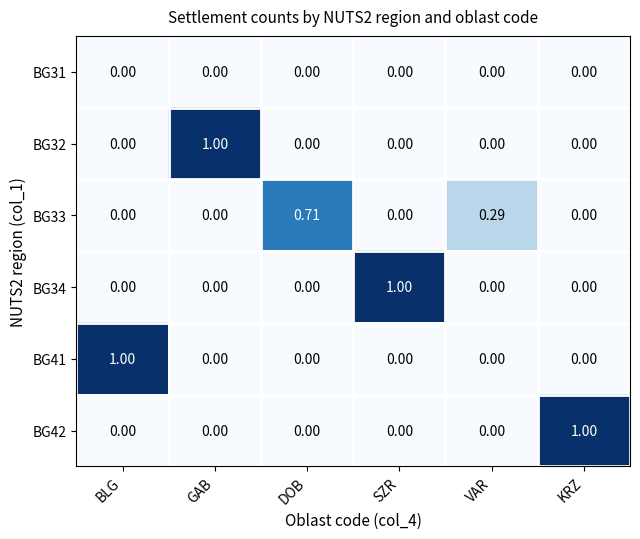

How many distinct data groups are displayed?

6